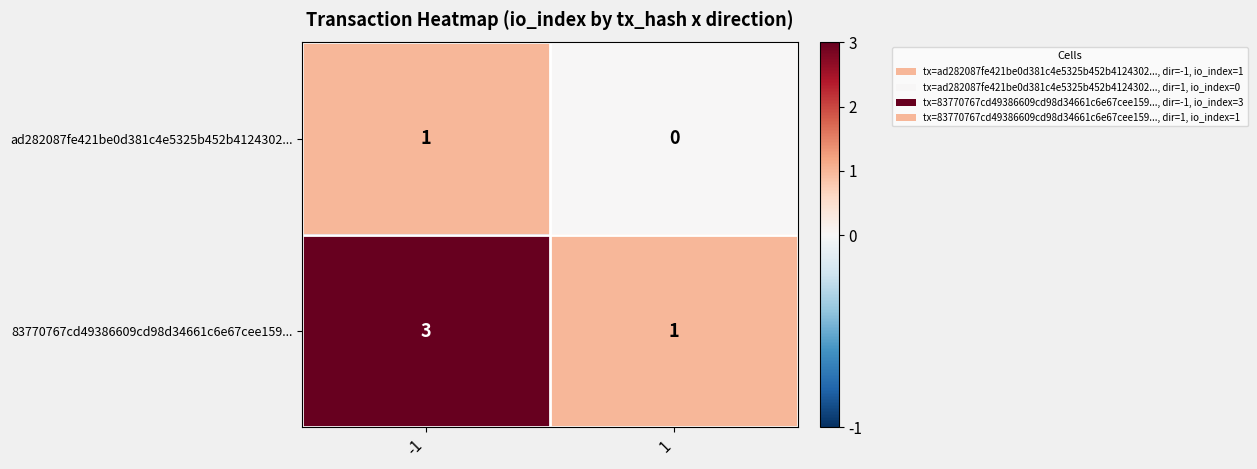

Rank the categories by 83770767cd49386609cd98d34661c6e67cee159... value from lowest to highest.

1, -1